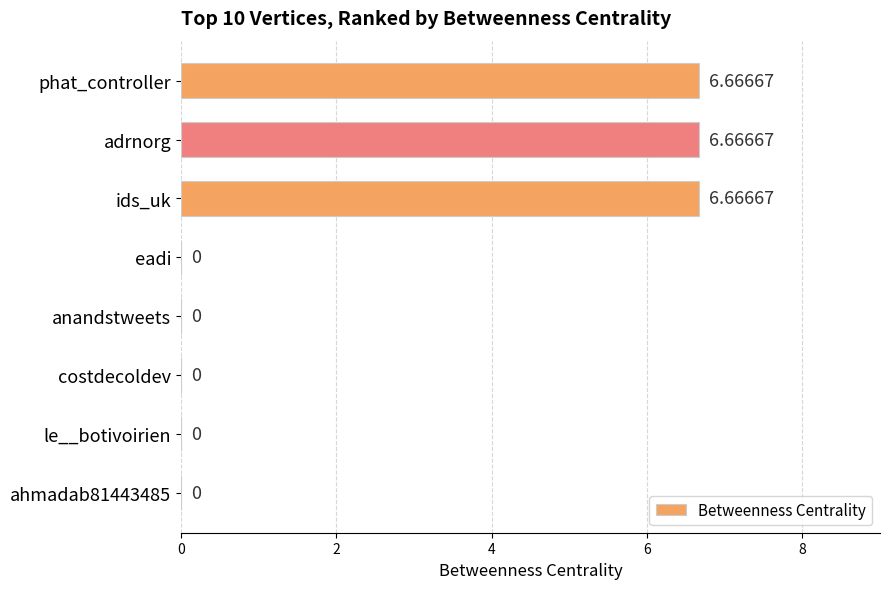

How many positive values are there?

3